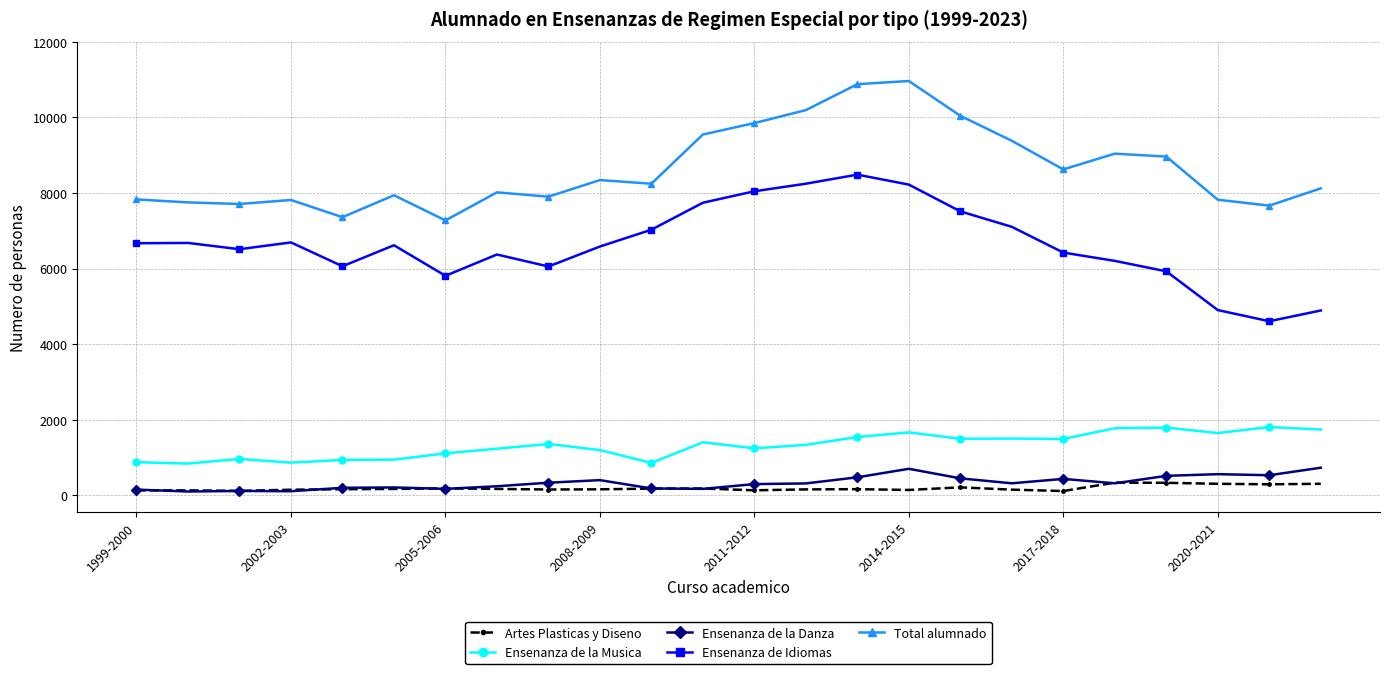

Which series has the largest total across all categories?

Total alumnado